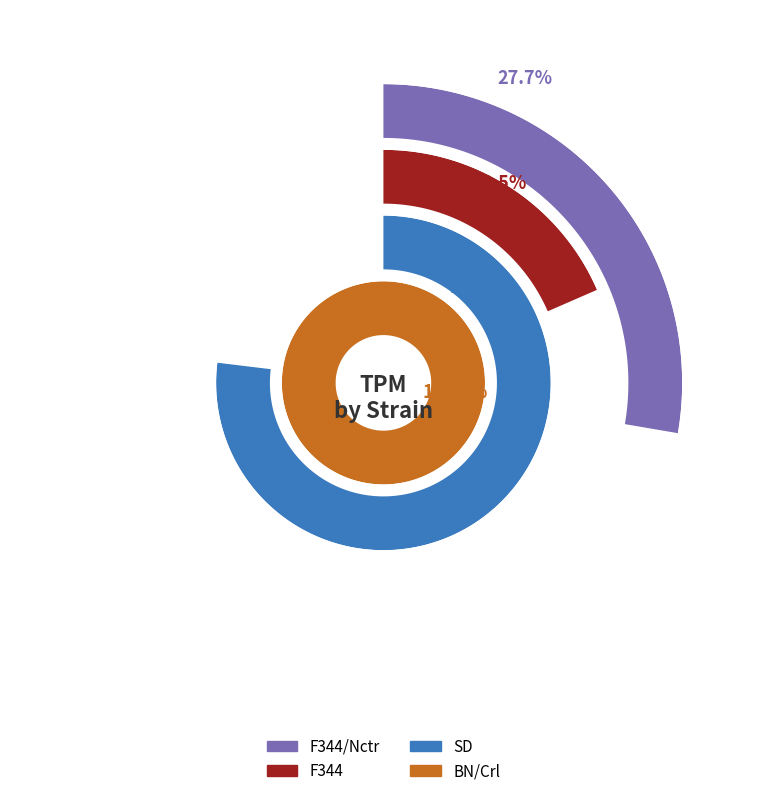

Which slice is the smallest?

F344